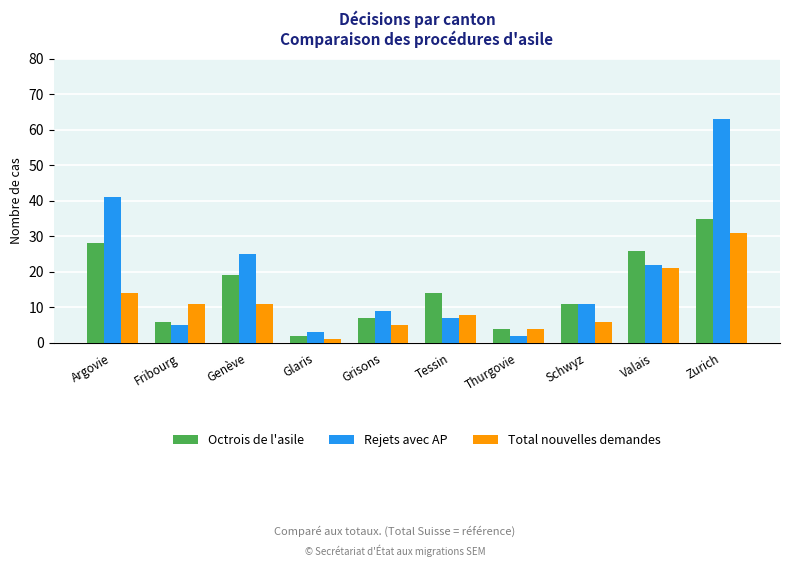

At which category is the sum across all series the highest?

Zurich